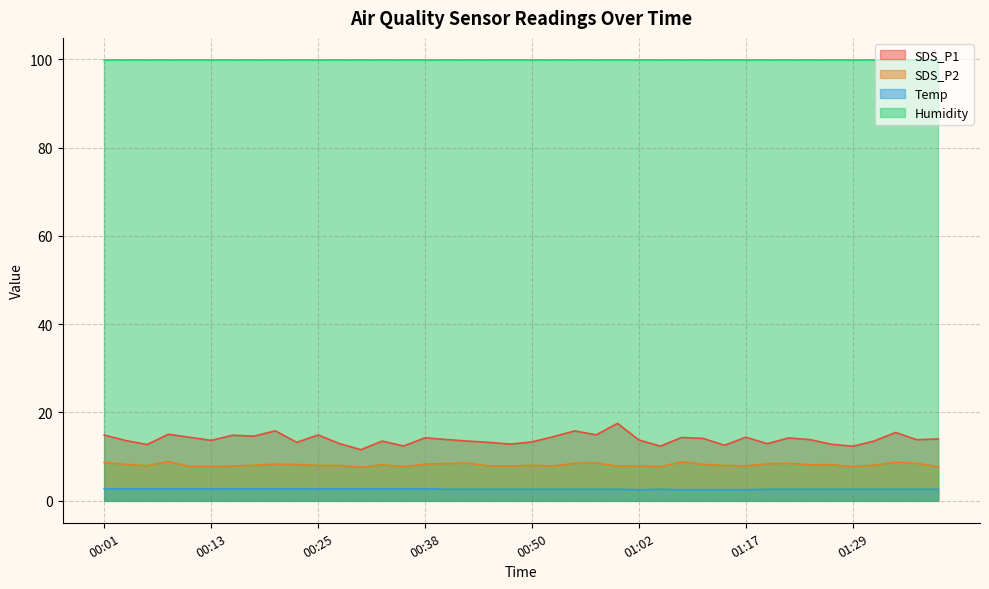

True or false: SDS_P2 and SDS_P1 intersect in this chart.

False